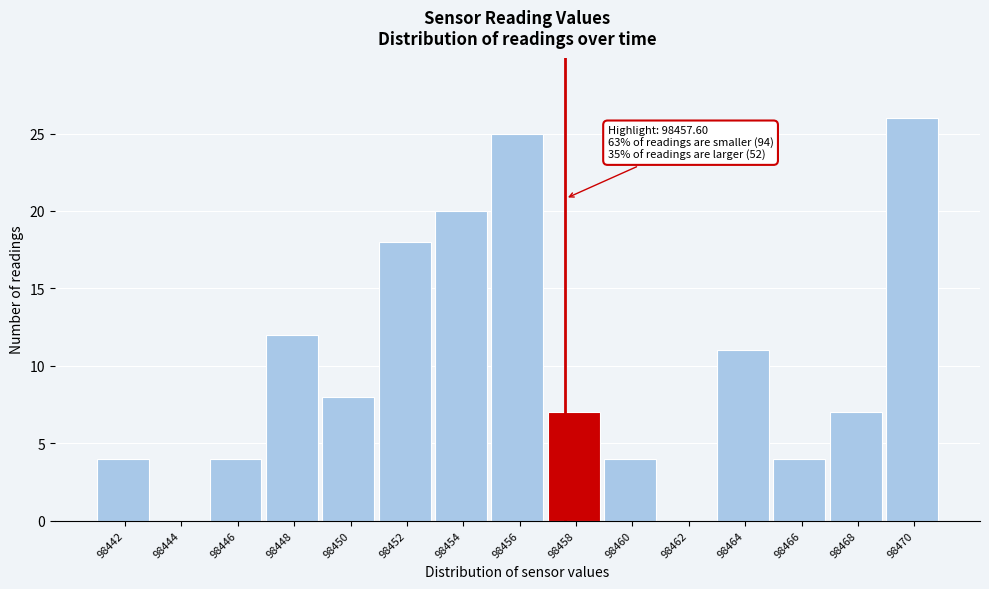

Which range on the x-axis has the tallest bar?

98468.8 to 98470.8